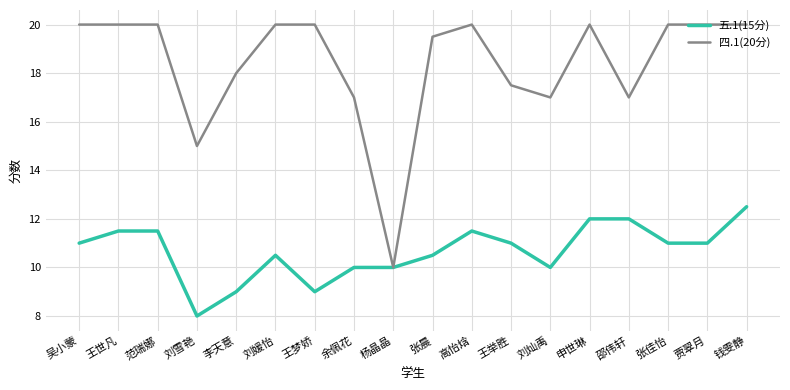

What are all the series names shown in the legend?

五.1(15分), 四.1(20分)